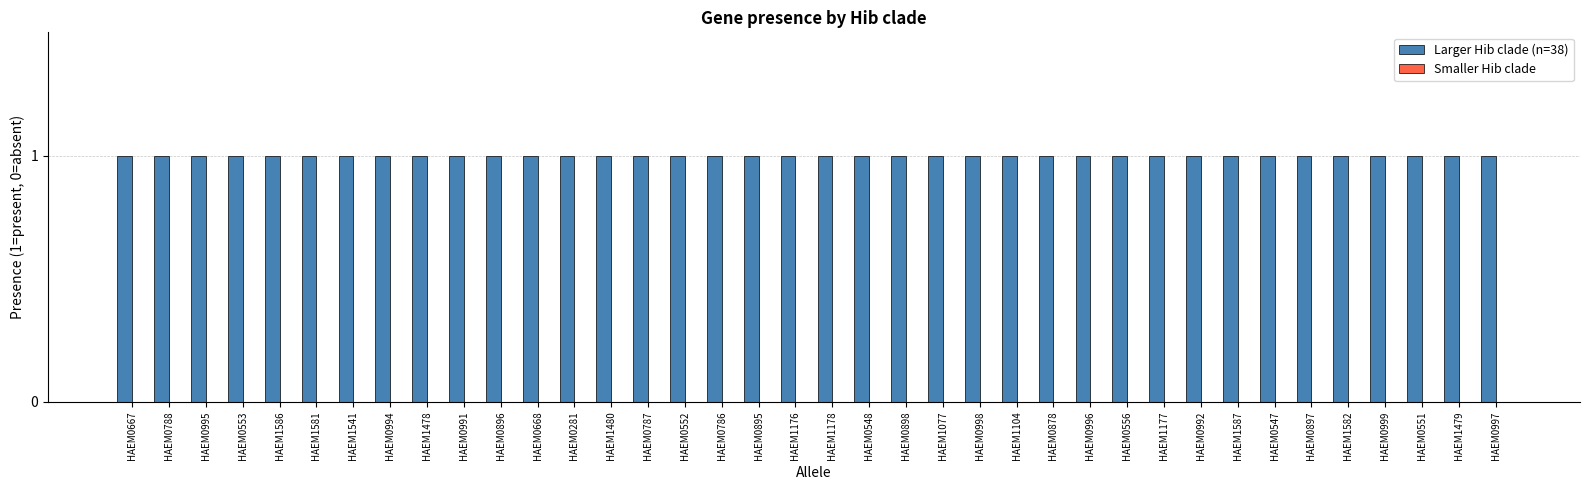

What is the total value across all series at HAEM0547?

1